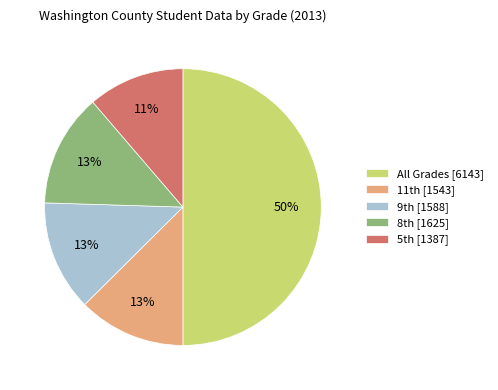

To the nearest percent, what portion does All Grades [6143] represent?

50%